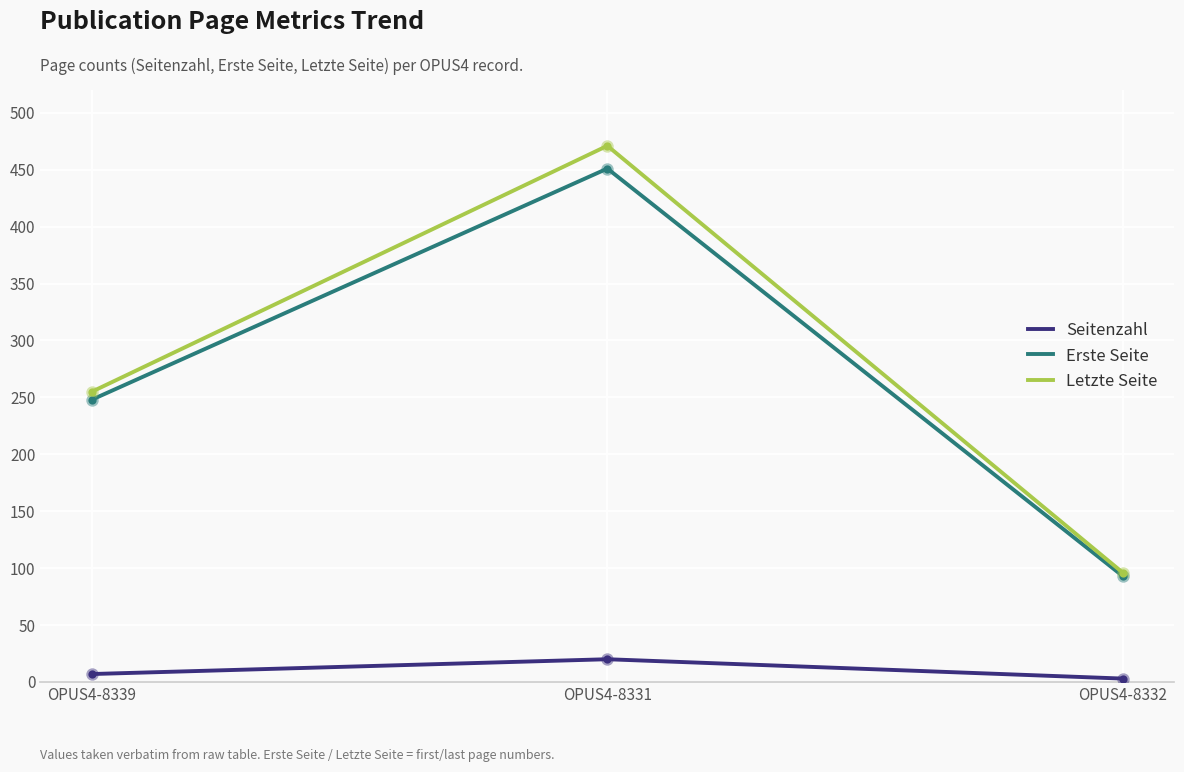

Which series has the largest total across all categories?

Letzte Seite